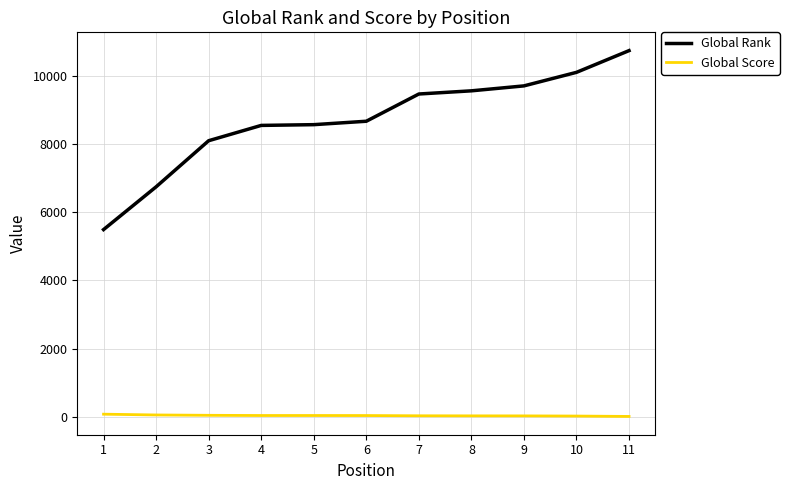

True or false: Global Rank and Global Score intersect in this chart.

False